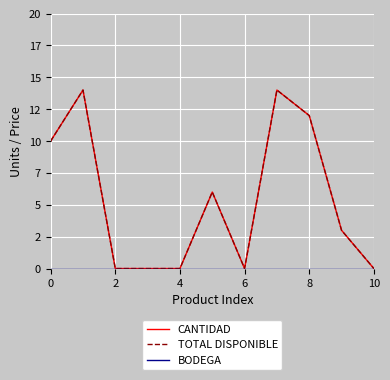

What is the label of the 10th point from the right?

2